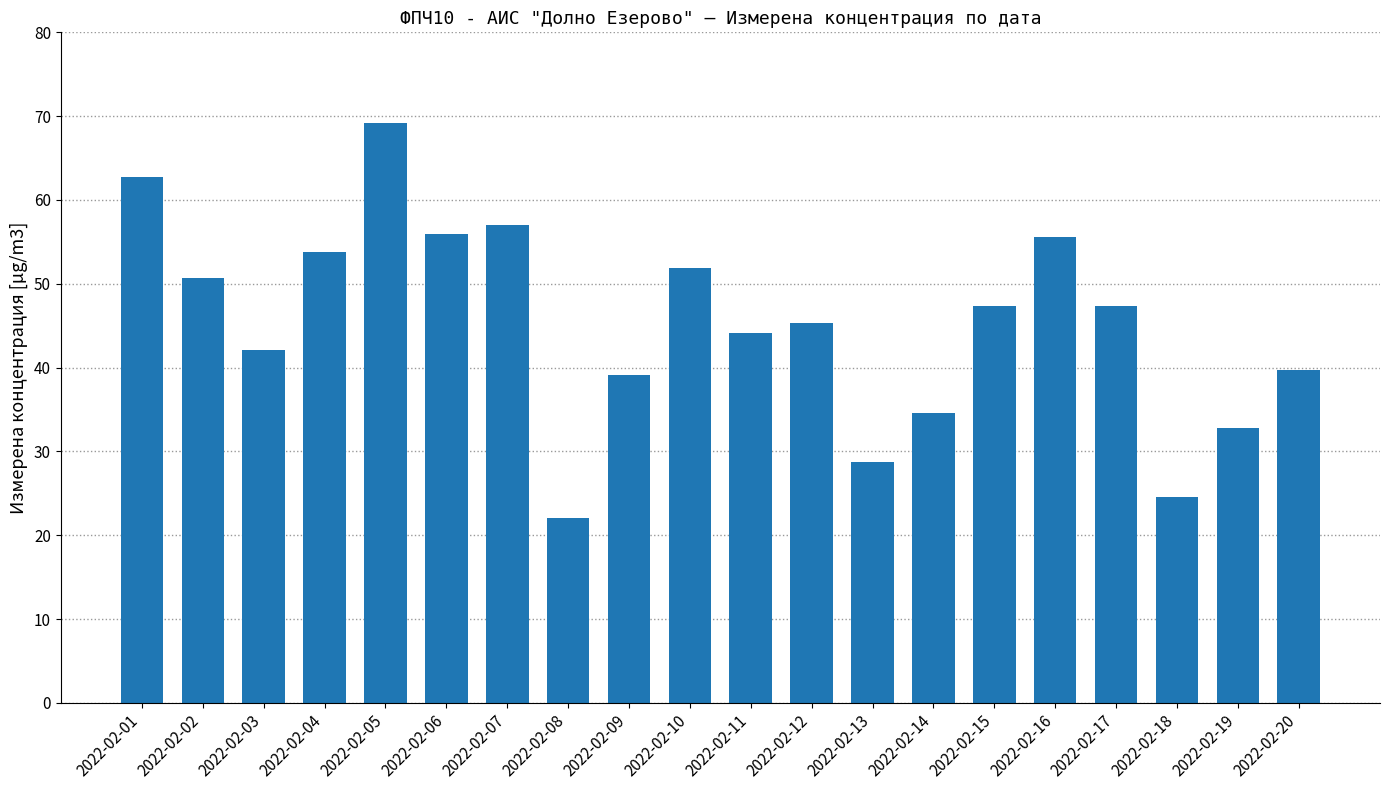

Count the number of values greater than 47.

10